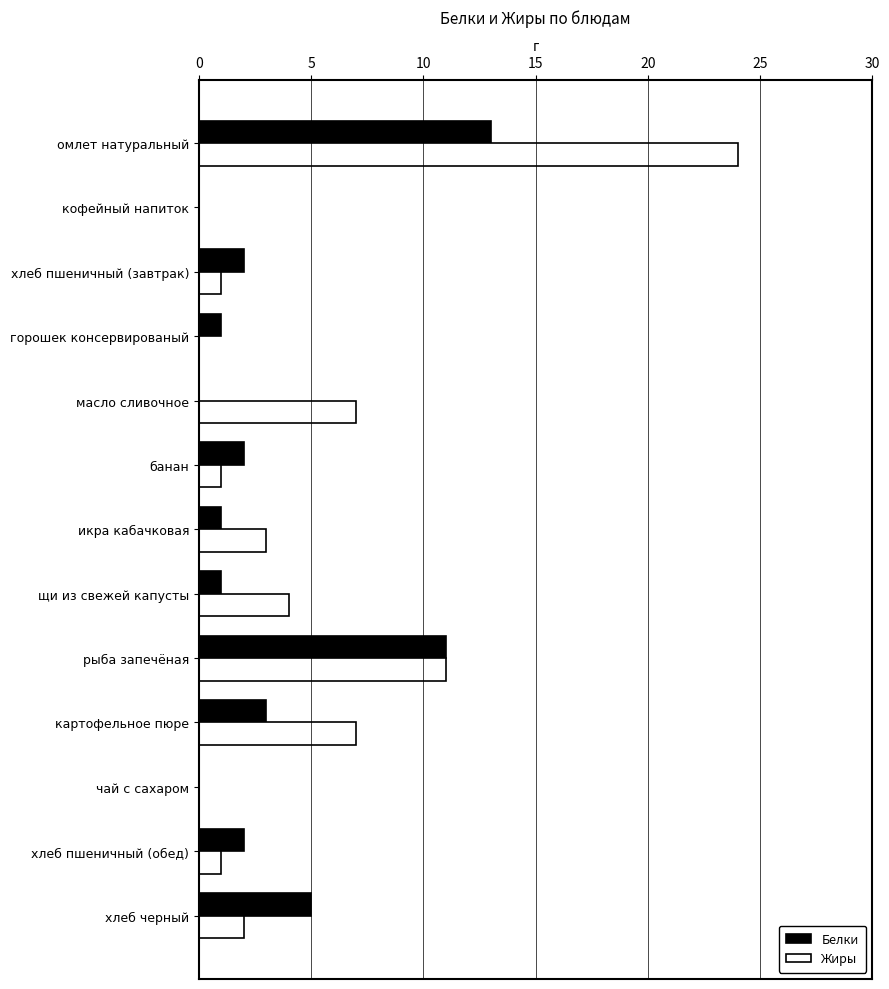

Where is Белки nearest to the value 6?

хлеб черный